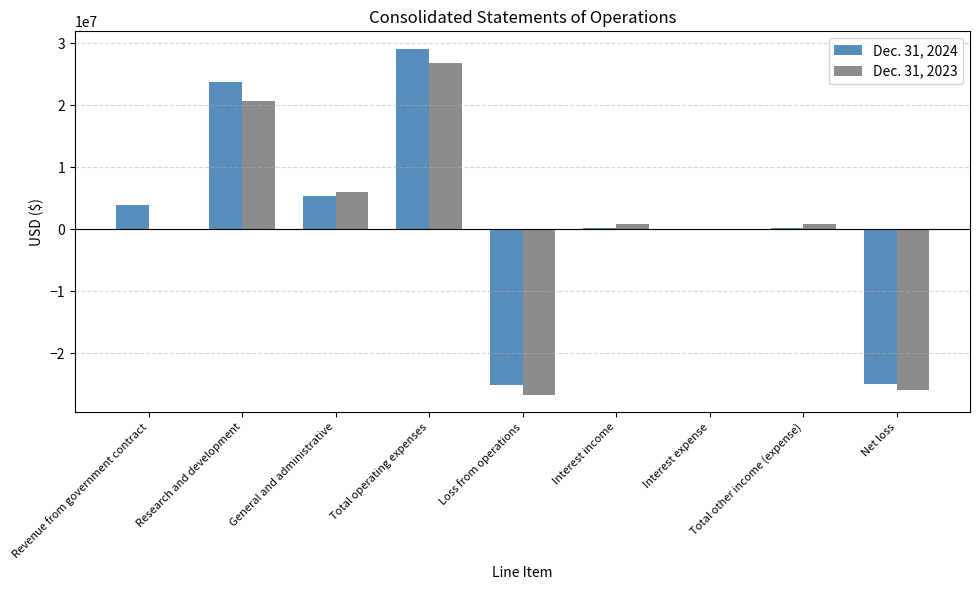

At which category is the sum across all series the highest?

Total operating expenses